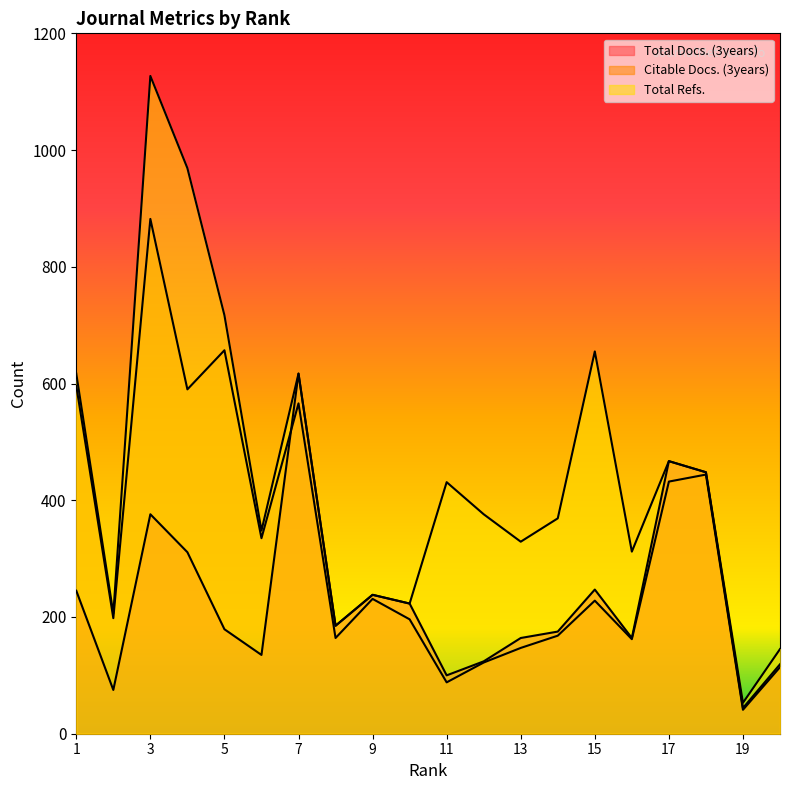

Reading left to right, what are all the values shown in this chart?

Total Docs. (3years): 1=245	2=75	3=376	4=311	5=179	6=135	7=617	8=185	9=238	10=223	11=100	12=124	13=164	14=175	15=247	16=164	17=467	18=448	19=44	20=119
Citable Docs. (3years): 1=596	2=198	3=882	4=590	5=657	6=335	7=566	8=164	9=231	10=196	11=88	12=122	13=147	14=168	15=228	16=162	17=432	18=444	19=41	20=114
Total Refs.: 1=617	2=206	3=1127	4=969	5=717	6=348	7=617	8=185	9=238	10=223	11=431	12=376	13=329	14=369	15=655	16=312	17=467	18=448	19=53	20=145